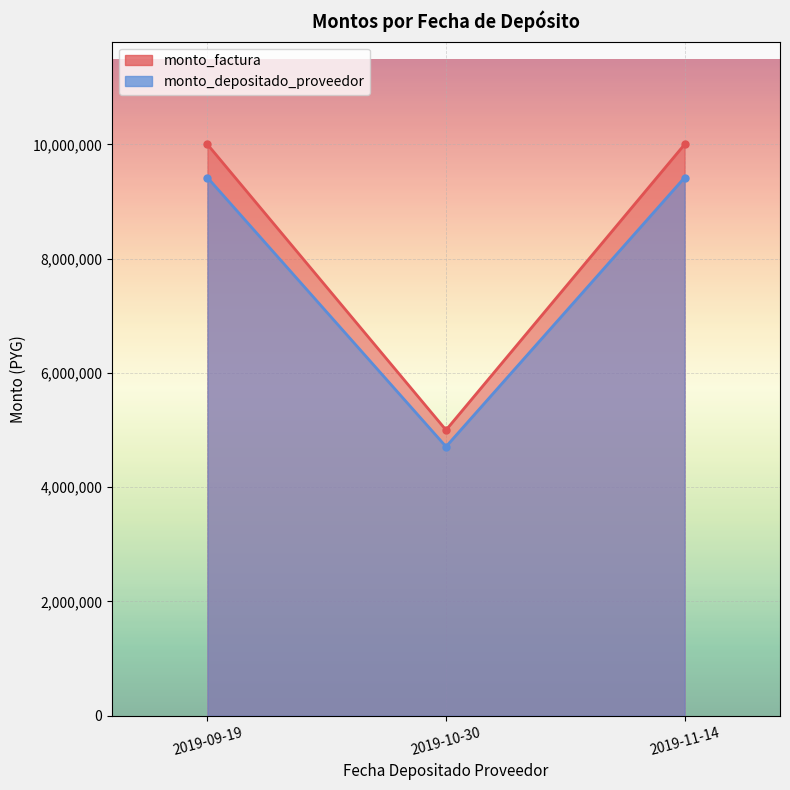

What is the label of the 3rd point from the left?

2019-11-14